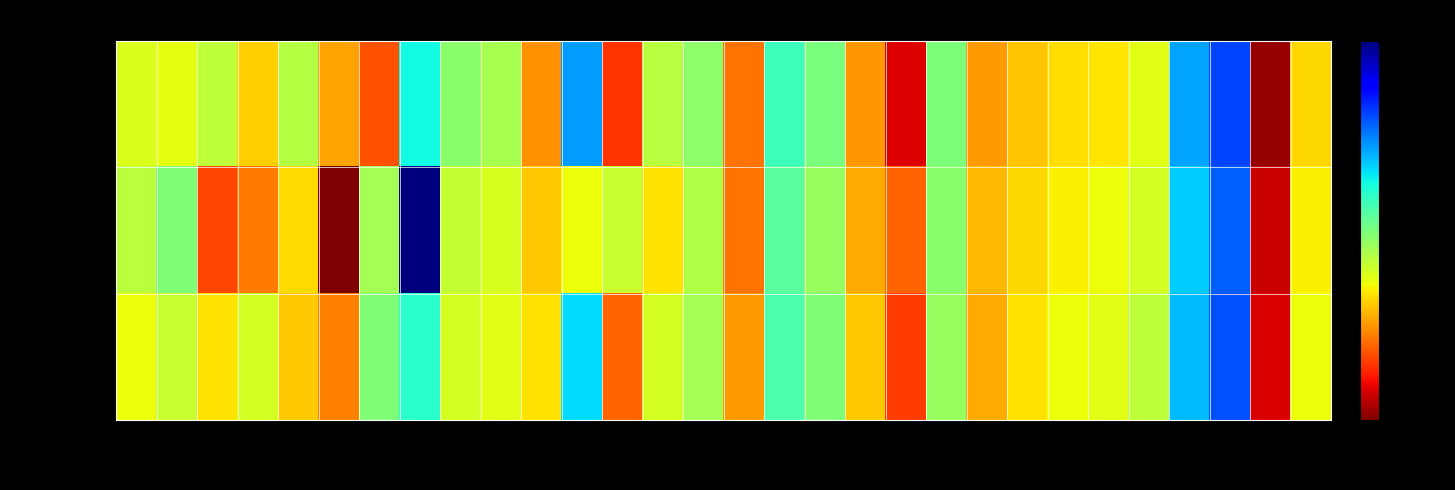

Rank the series by their maximum value, from highest to lowest.

minute 1, minute 0, minute 2